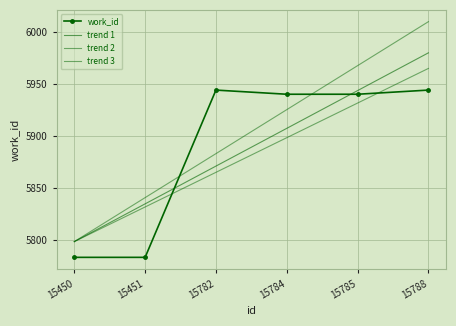

List the series in order of their peak value, highest first.

trend 2, trend 1, trend 3, work_id